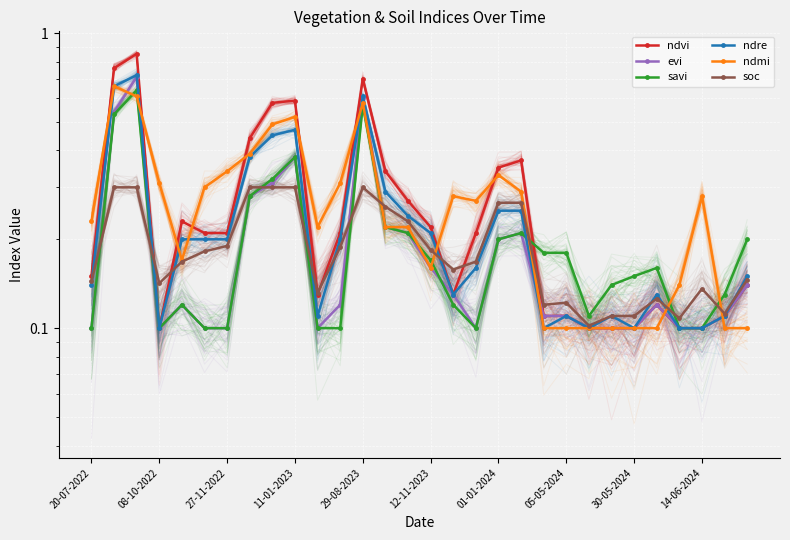

What is the sum of all ndmi values?

8.1